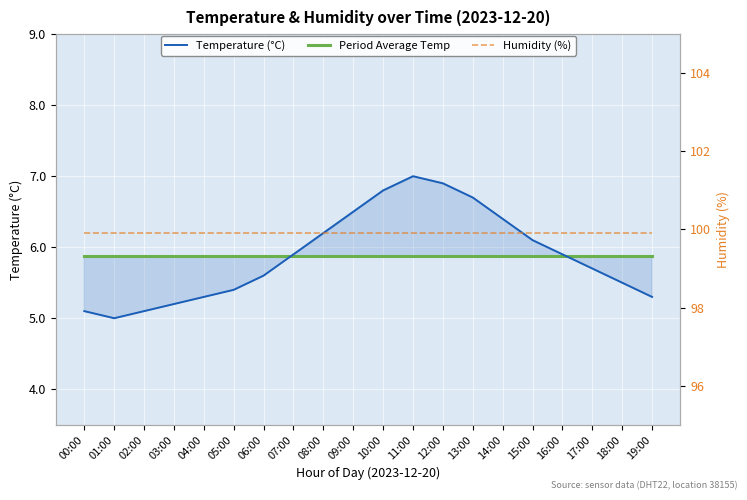

What is the label of the 19th point from the left?

18:00